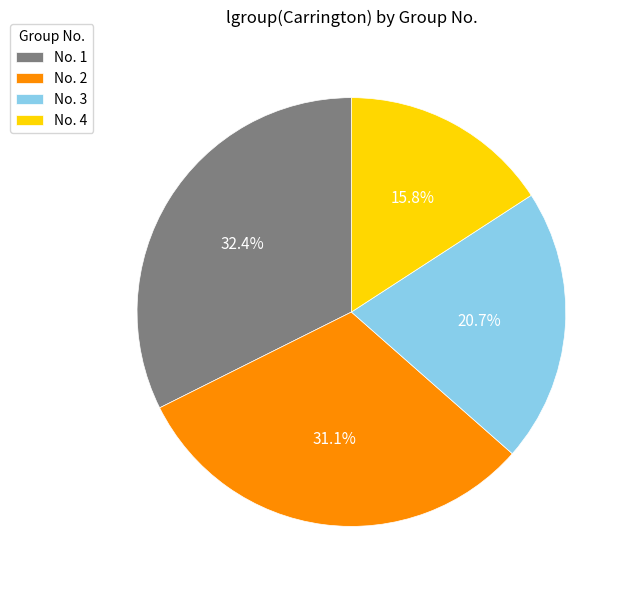

To the nearest percent, what is the average slice percentage?

25%